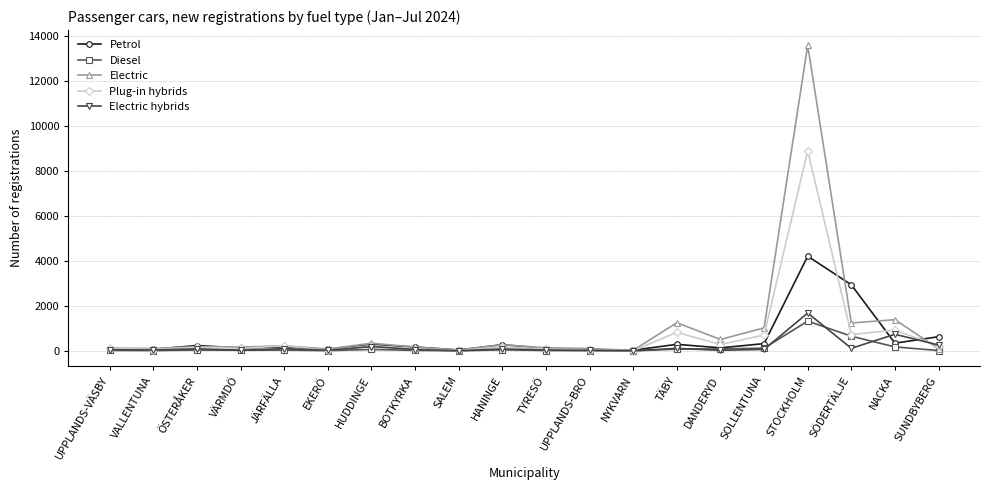

What is the sum of the Diesel values at DANDERYD and TÄBY?

173